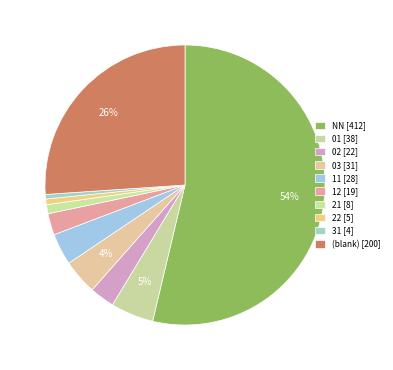

Count the number of slices in the pie.

10